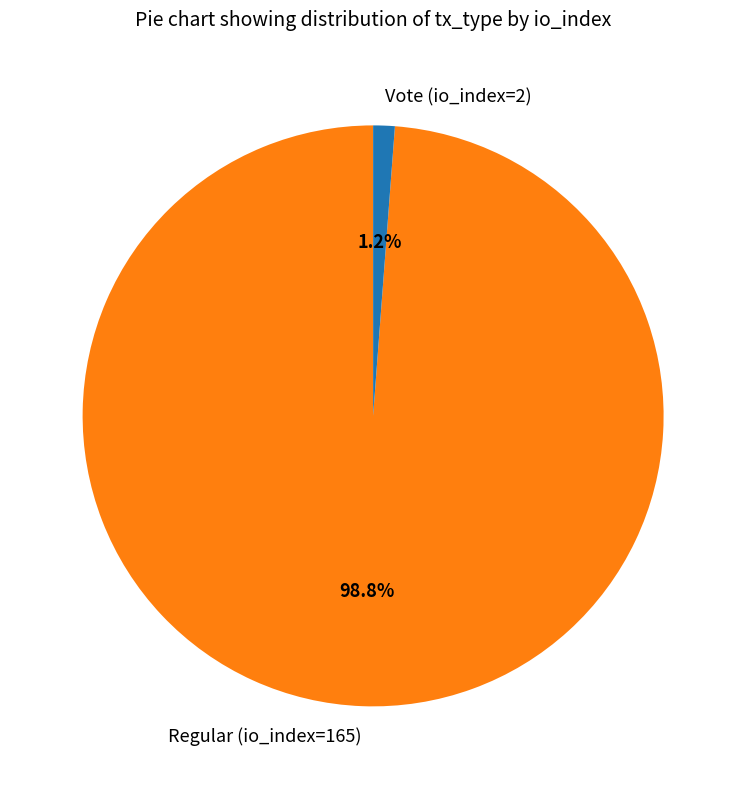

Is the sum of Regular (io_index=165) and Vote (io_index=2) greater than half?

Yes